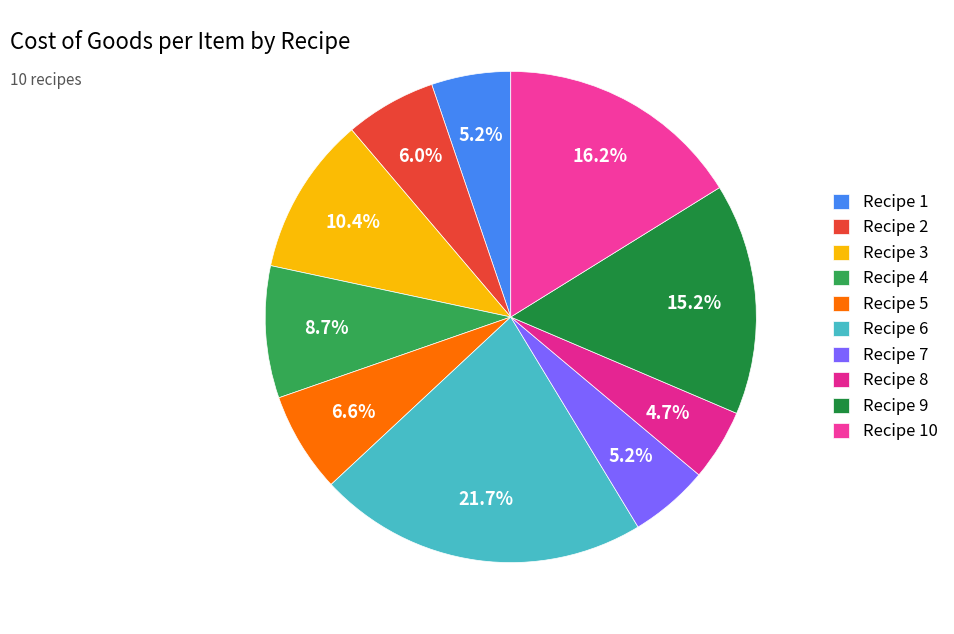

To the nearest percent, what portion does Recipe 3 represent?

10%